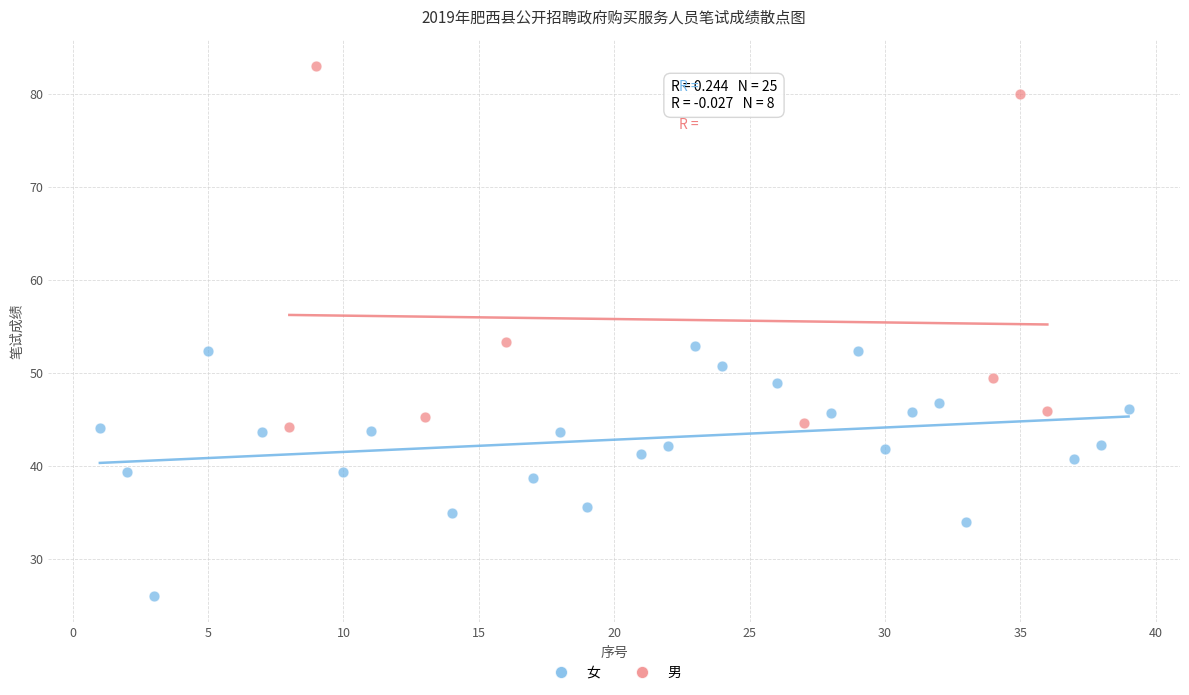

Which series reaches the minimum Y coordinate?

女